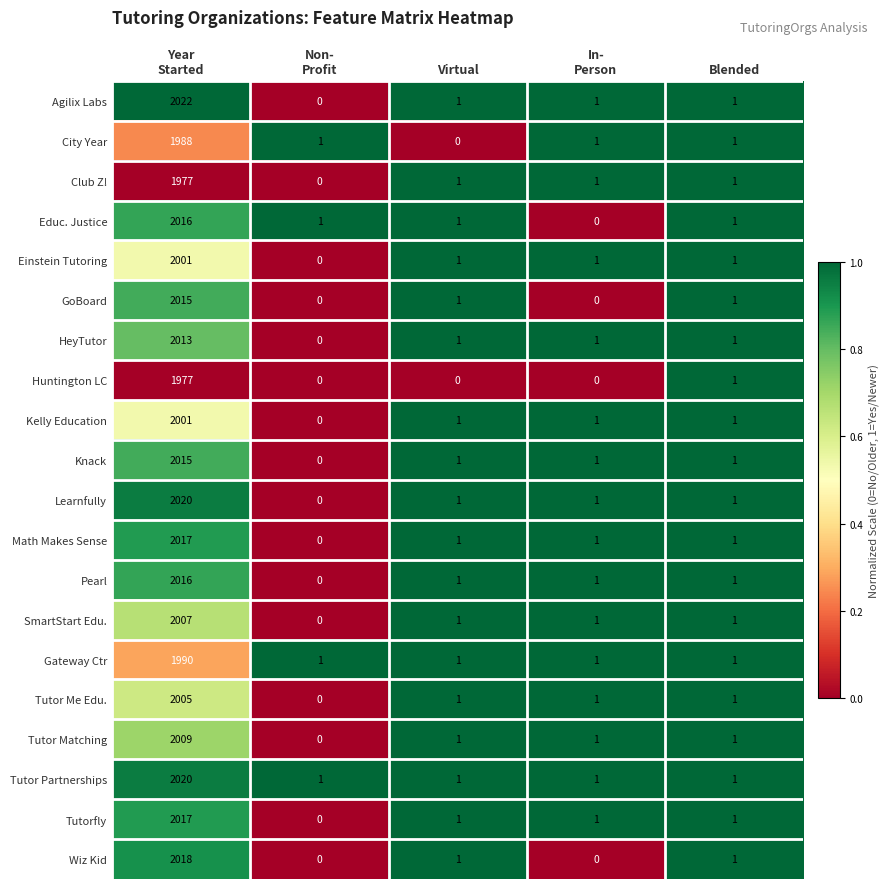

What is the total value across all series at Virtual?

18